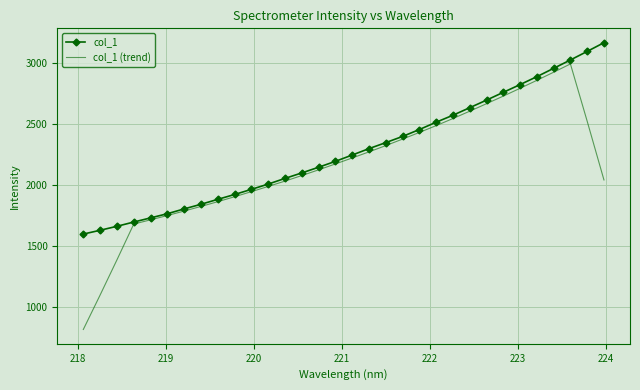

Which series has the largest total across all categories?

col_1